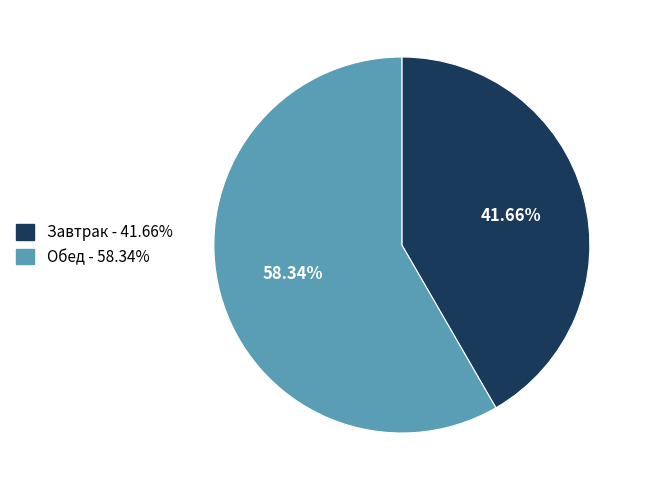

What is the largest slice in the pie chart?

Обед